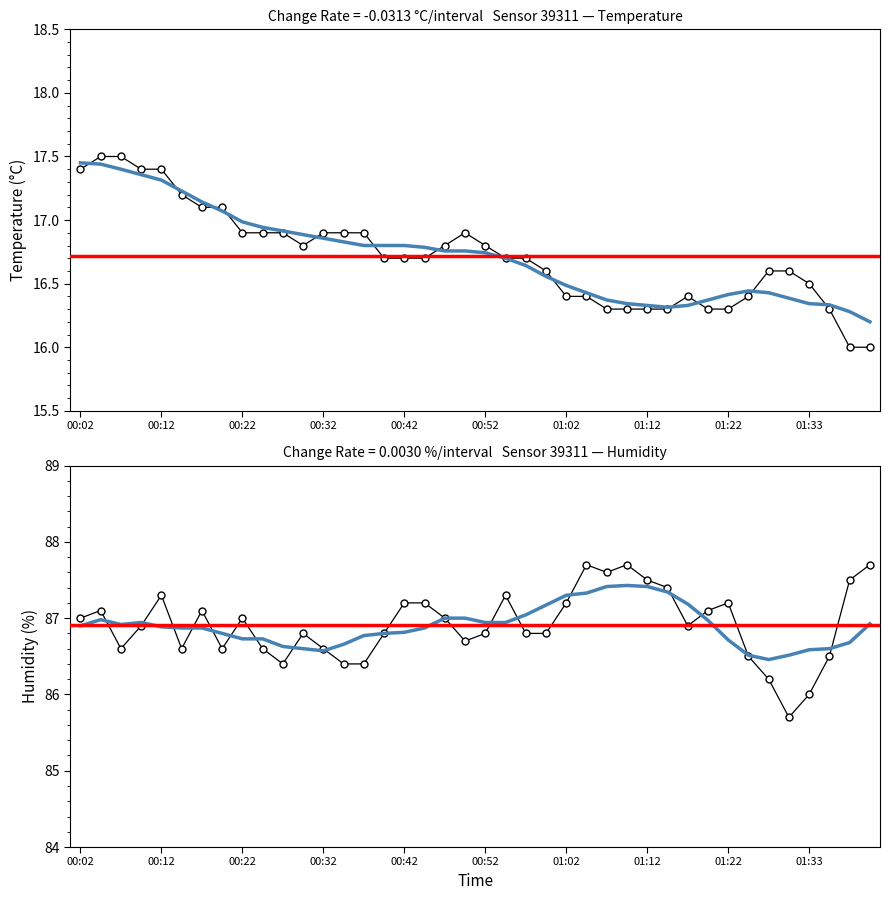

Which series has the largest total across all categories?

humidity